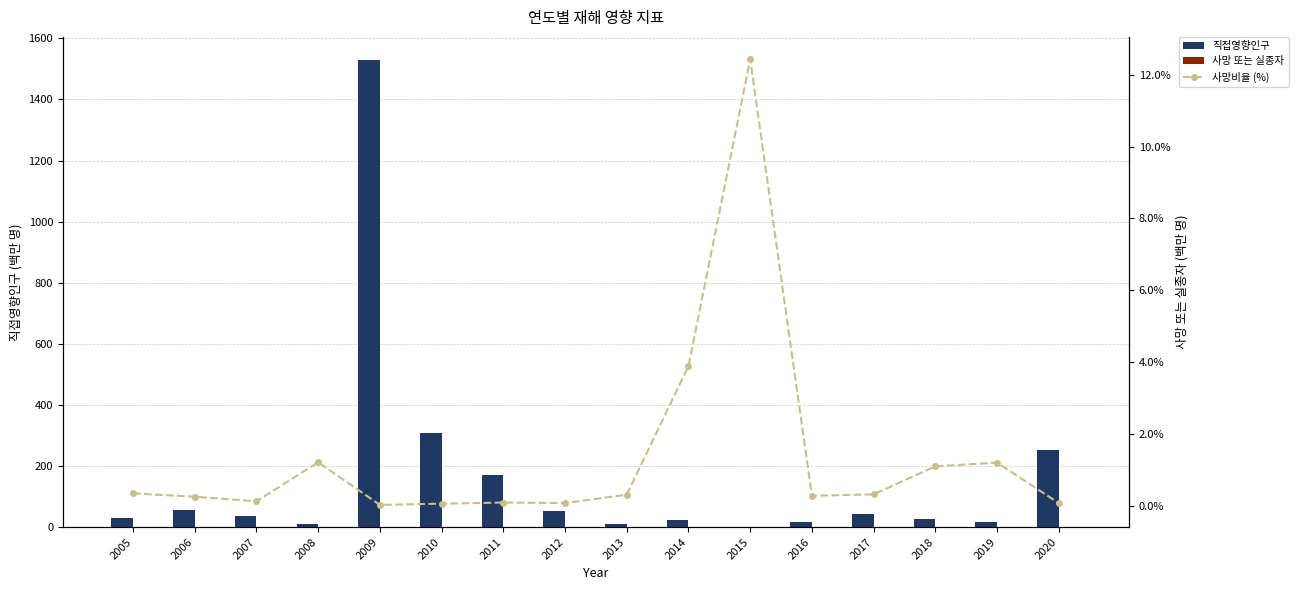

The 사망비율 (%) series shows 3.9 at 2014. True or false?

True